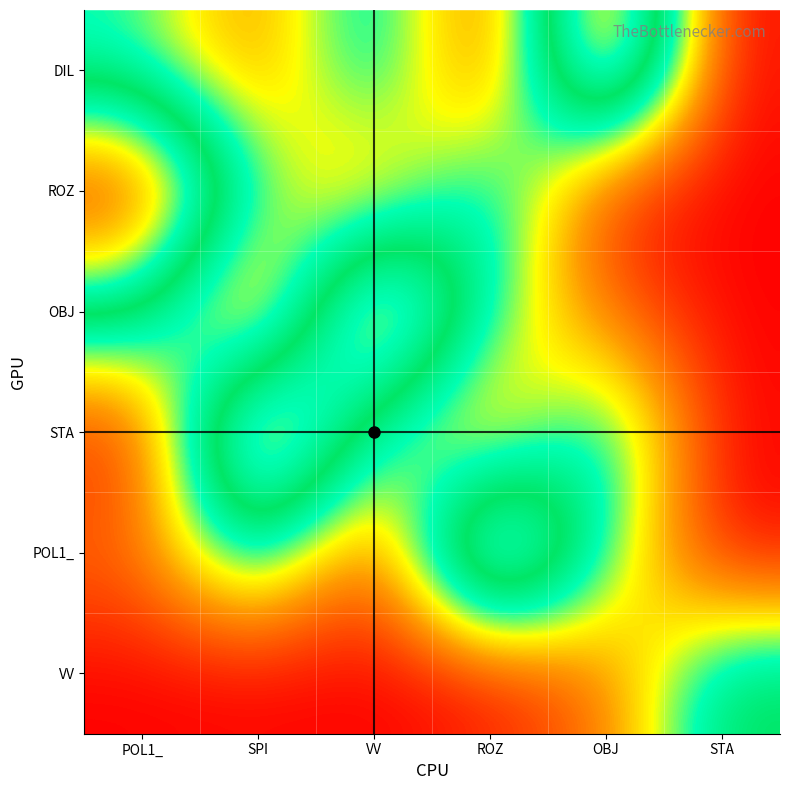

How many data points does each series have?

6